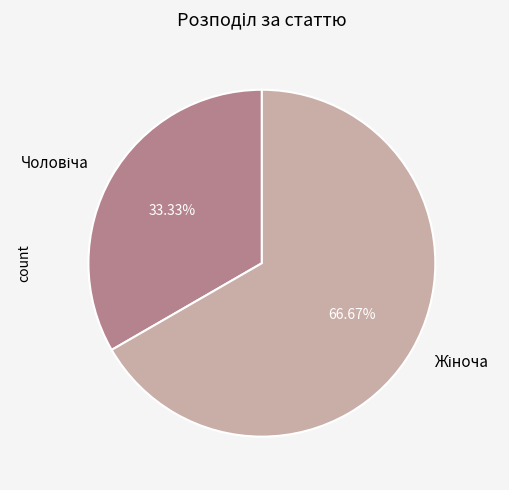

Is there any slice that represents more than half of the pie?

Yes